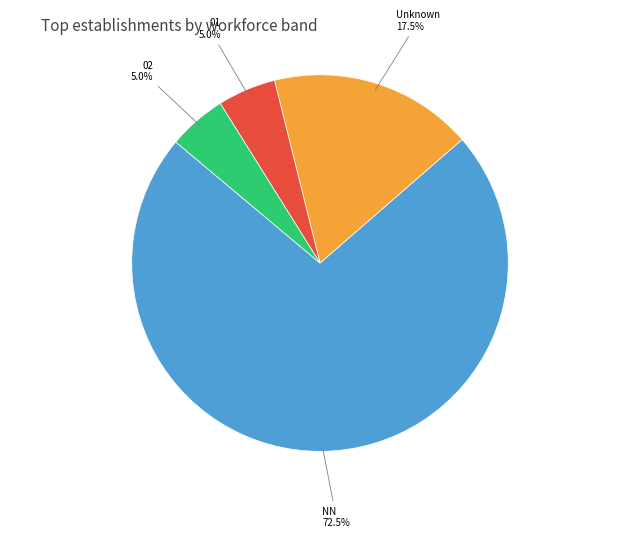

How much of the chart is everything except 01?

95.0%